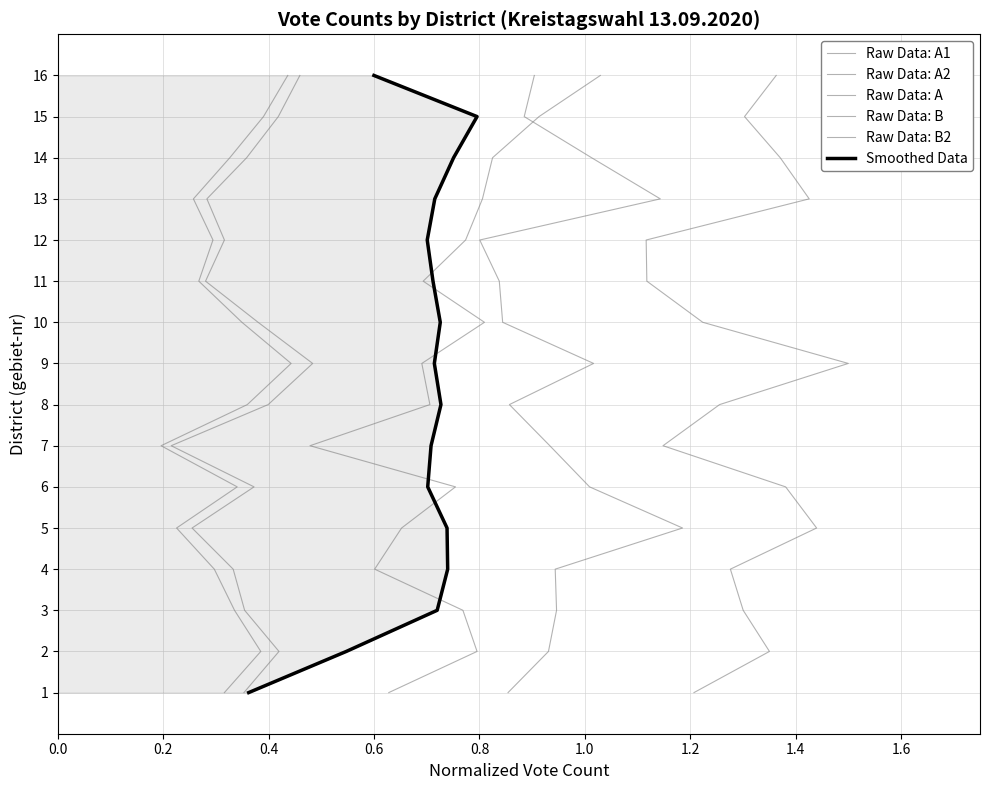

Count the number of categories in the chart.

16